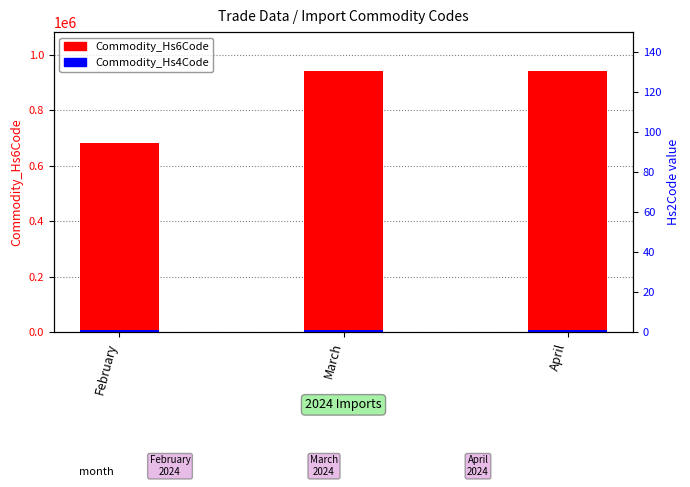

How many bars are there in each group?

2